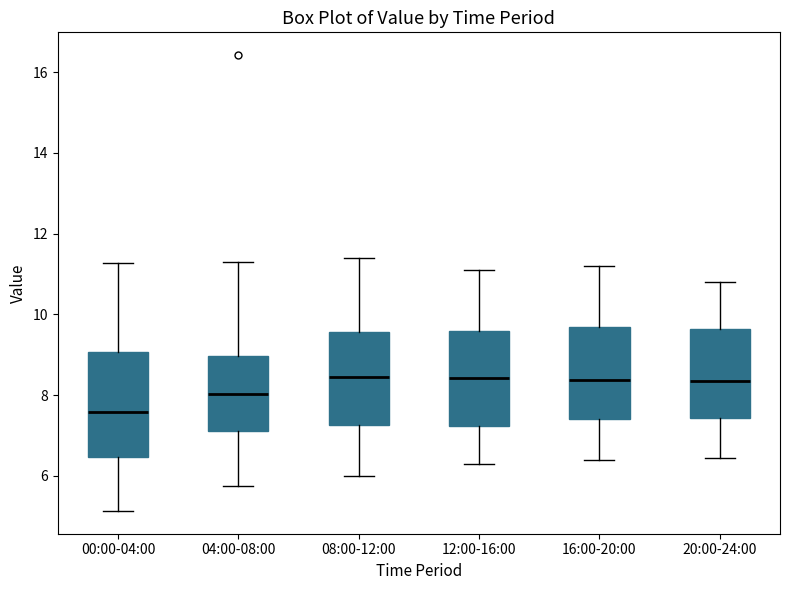

Which box has the lowest median line?

00:00-04:00